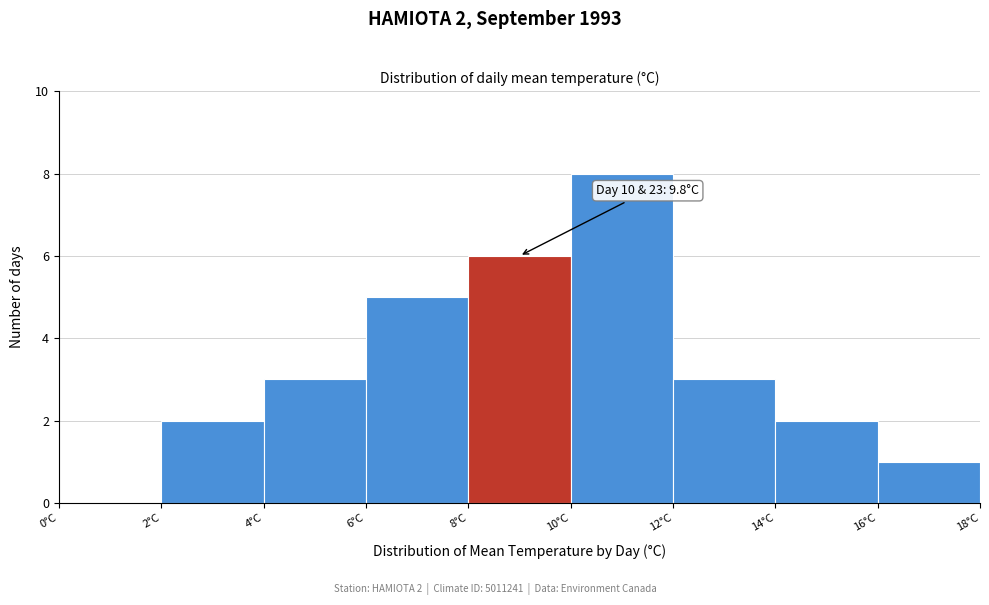

Which range on the x-axis has the tallest bar?

10 to 12